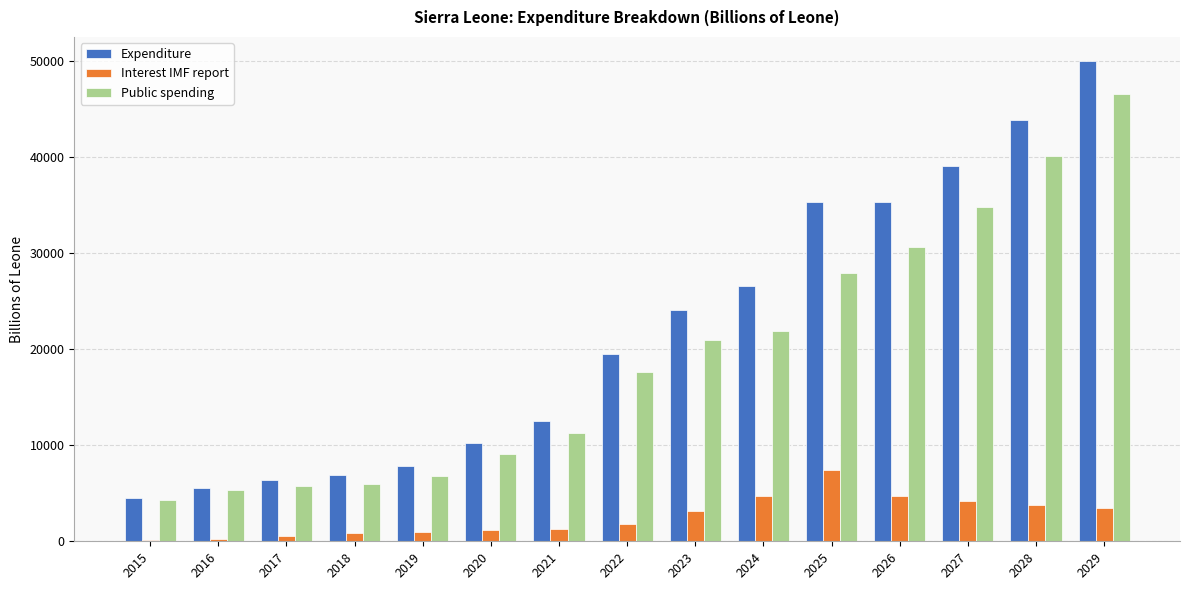

What are all the series names shown in the legend?

Expenditure, Interest IMF report, Public spending